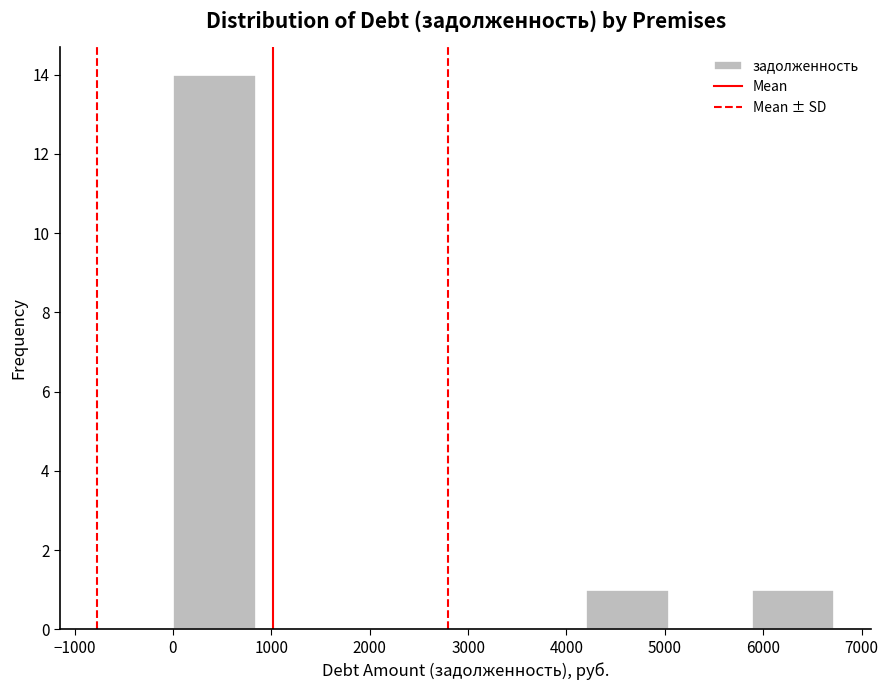

Reading left to right, transcribe this chart: for each bar, give the range it covers on the x-axis and its height. Neither the bar edges nor the heights are printed on the chart, so give them approximately, as read against the axes.

0 to 800: 14
800 to 1700: 0
1700 to 2500: 0
2500 to 3400: 0
3400 to 4200: 0
4200 to 5000: 1
5000 to 5900: 0
5900 to 6700: 1